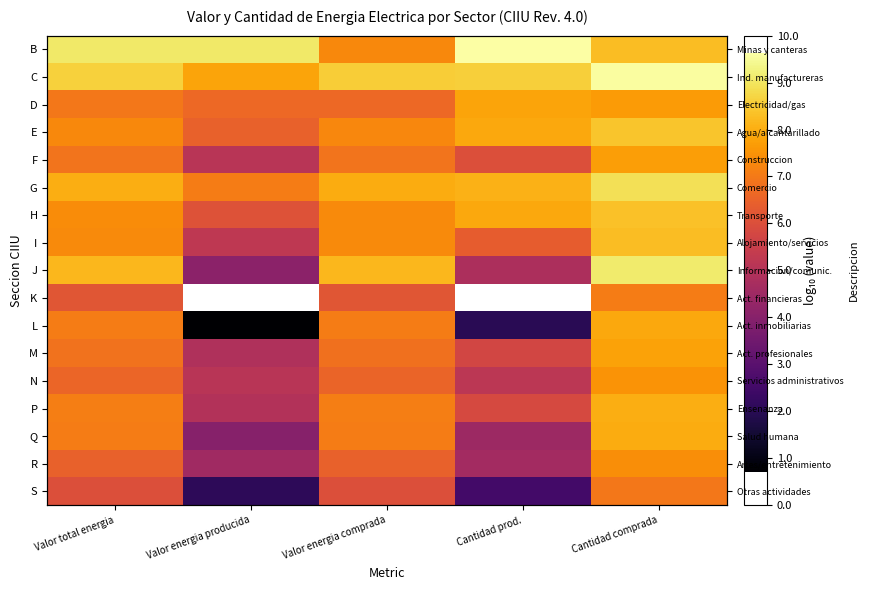

Which category has the highest value across all series?

Cantidad prod.